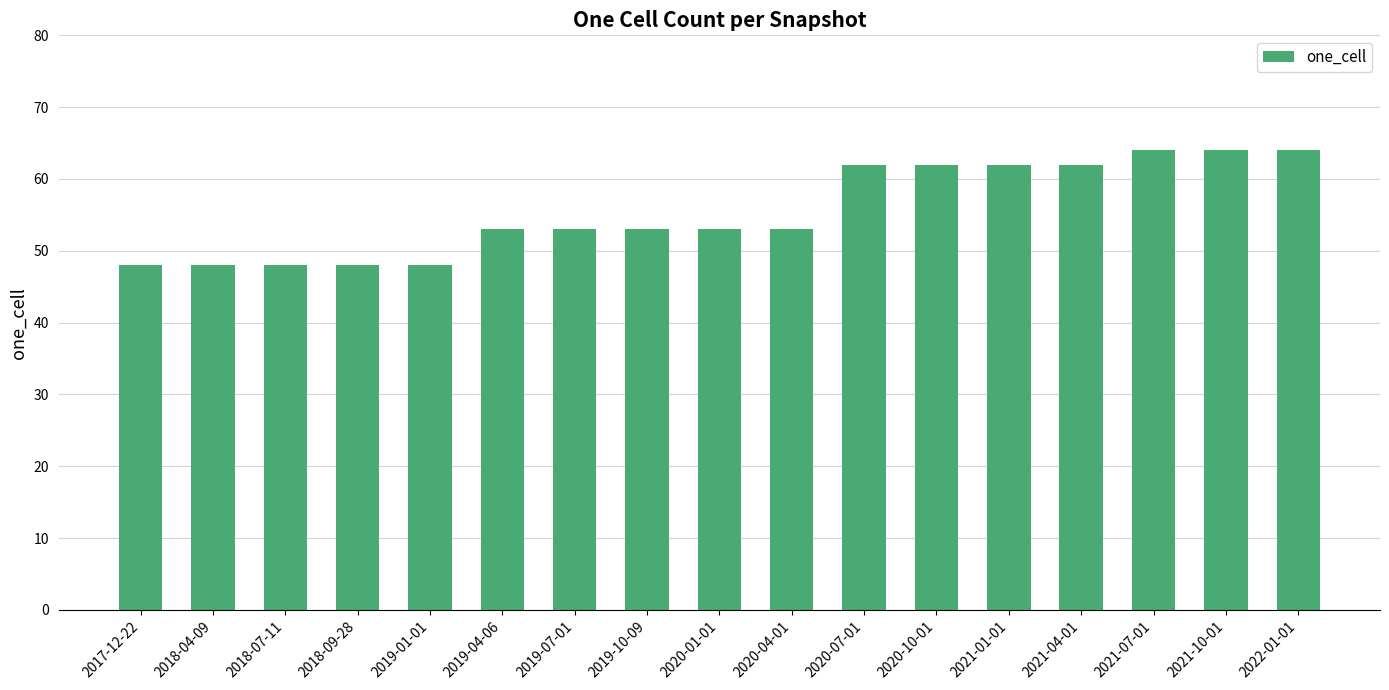

What is the label of the 12th bar from the left?

2020-10-01